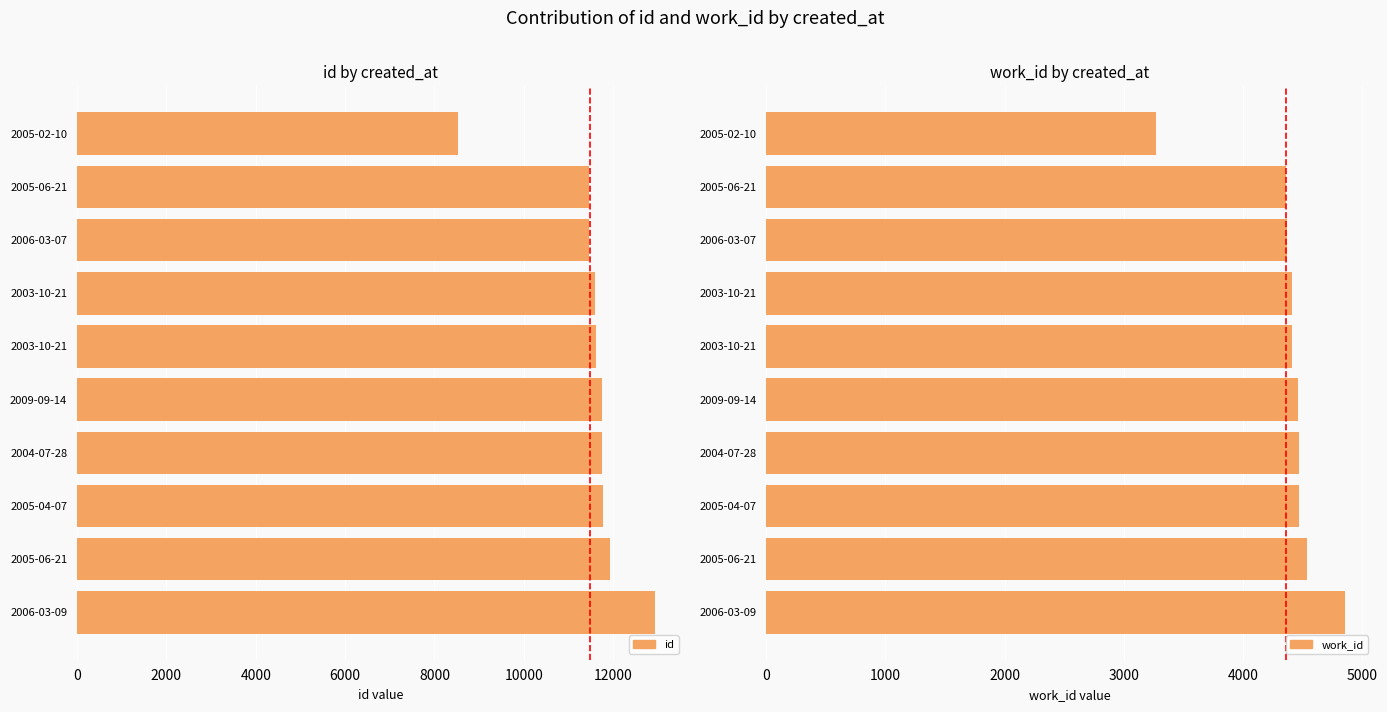

What is the greatest value displayed?

12944